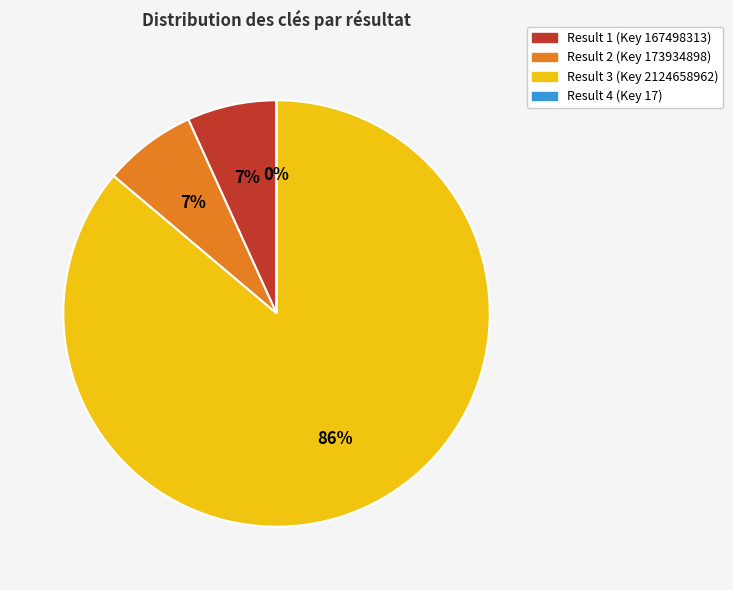

Which has a higher value, Result 1 (Key 167498313) or Result 2 (Key 173934898)?

Result 2 (Key 173934898)